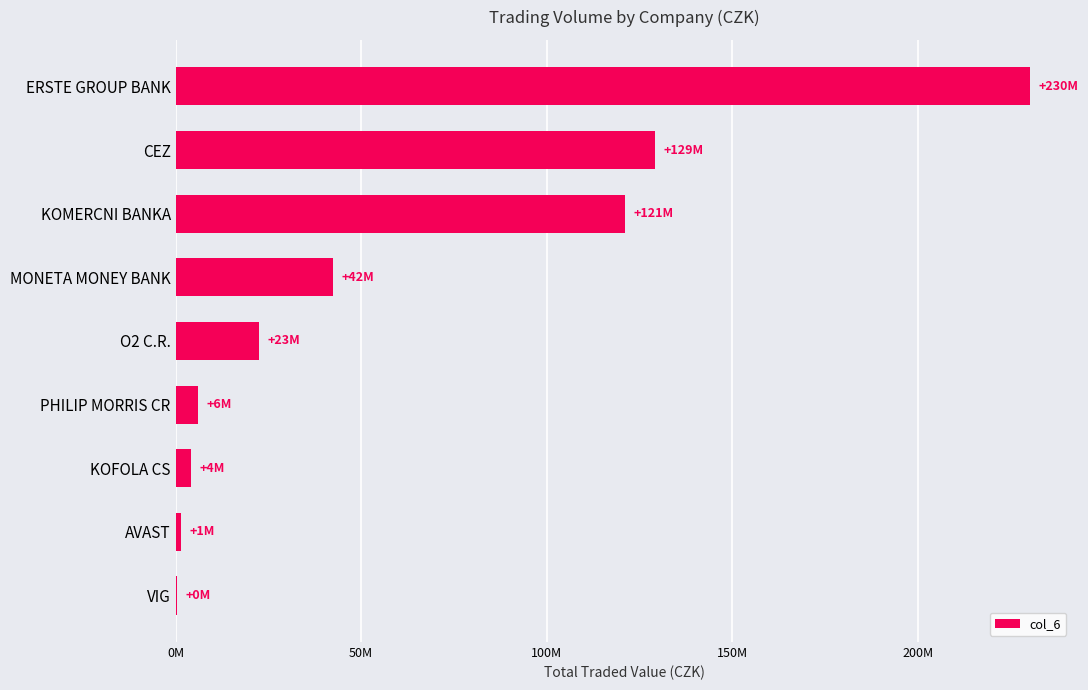

Are the bars horizontal?

Yes